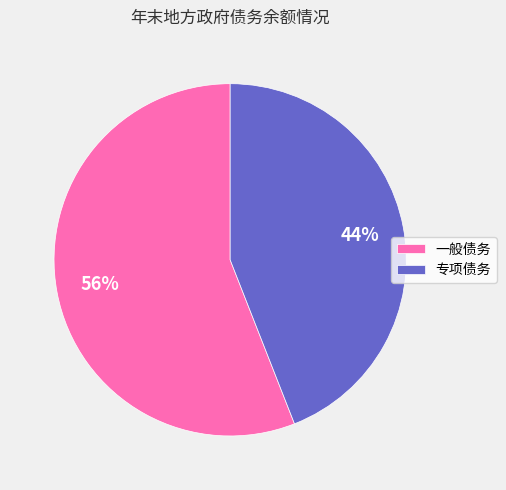

Is it true that 专项债务 is 44% of the pie?

True